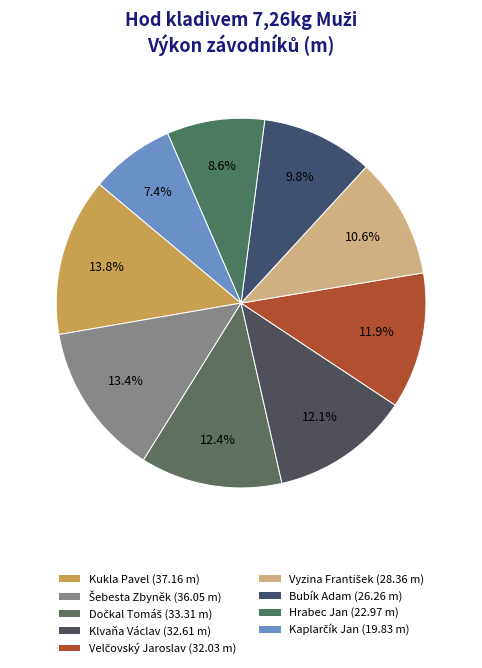

To the nearest percent, what portion does Vyzina František represent?

11%